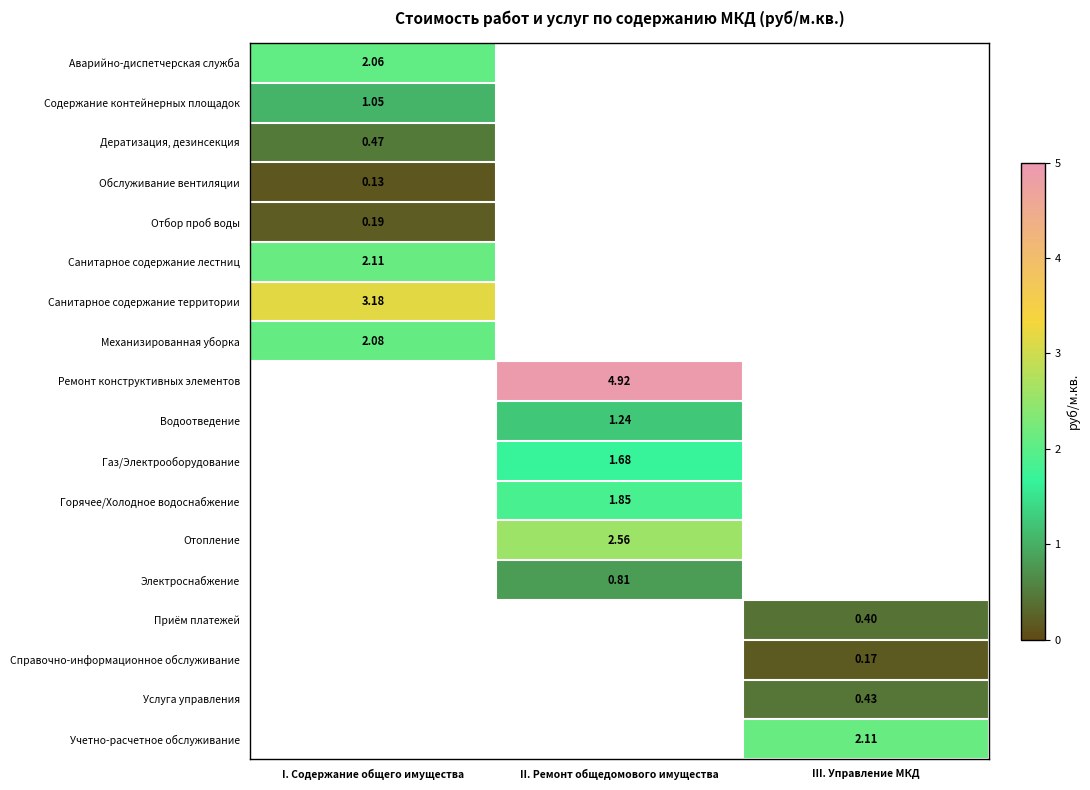

What is the greatest value displayed?

4.9